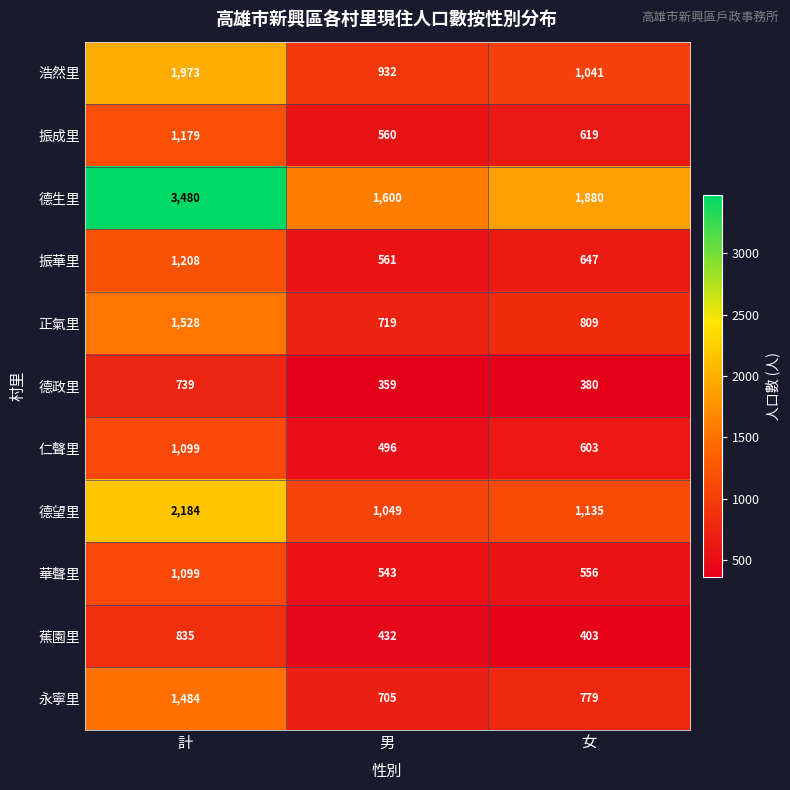

At which category does the chart reach its minimum across all series?

男